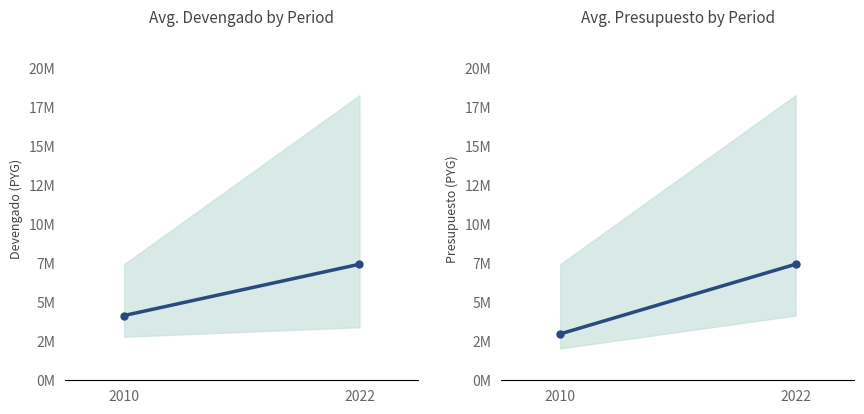

Is it true that Avg. Presupuesto equals 1935955 at 2010?

False